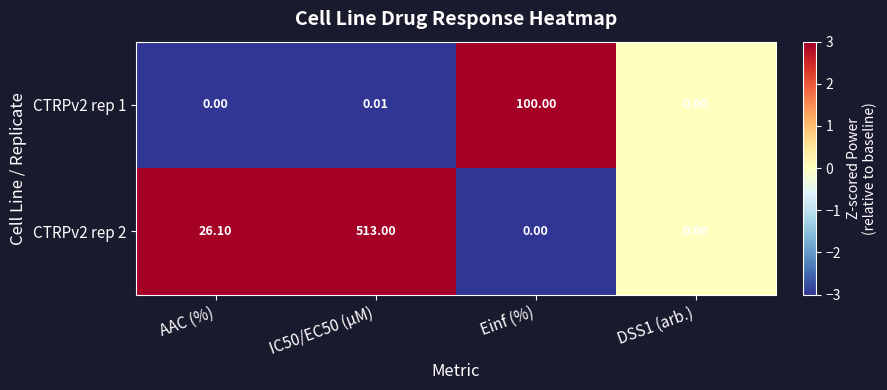

What is the greatest value displayed?

513.0